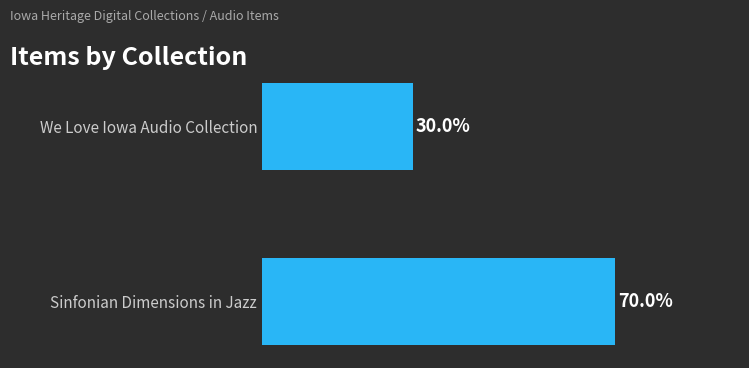

Which has a higher value, We Love Iowa Audio Collection or Sinfonian Dimensions in Jazz?

Sinfonian Dimensions in Jazz